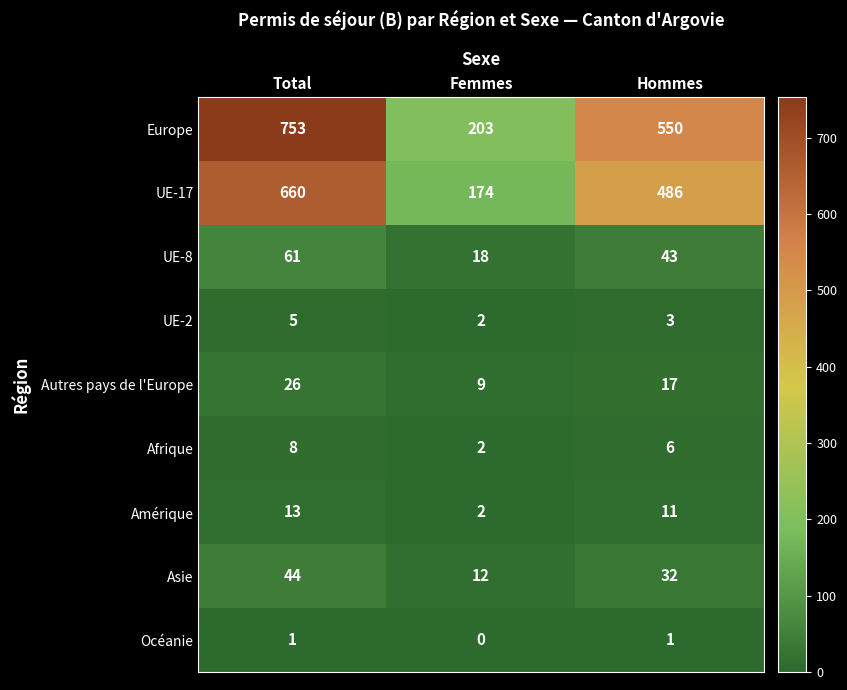

The value of Océanie at Total is 0. True or false?

False